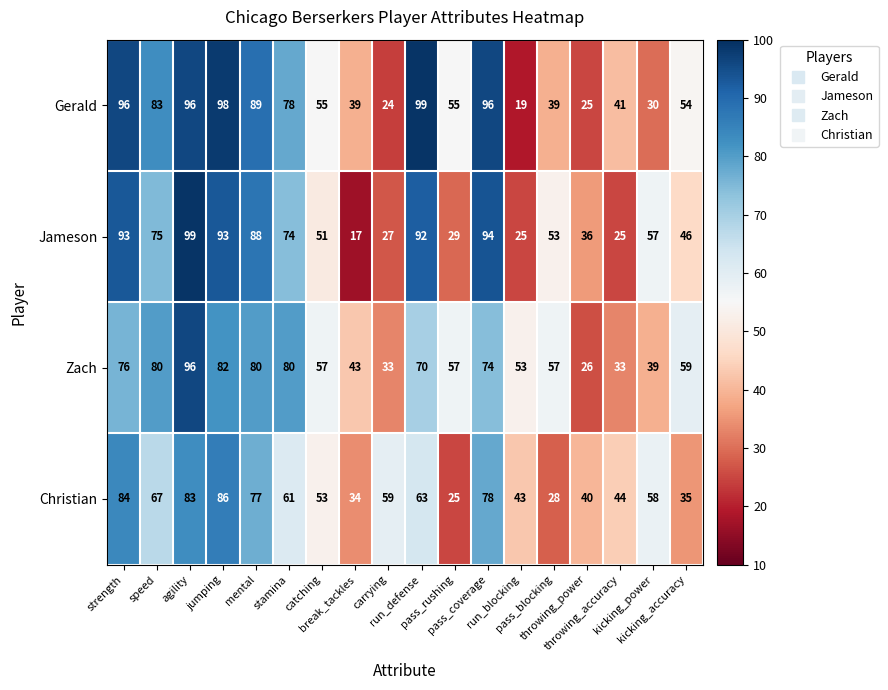

How many data points does each series have?

18